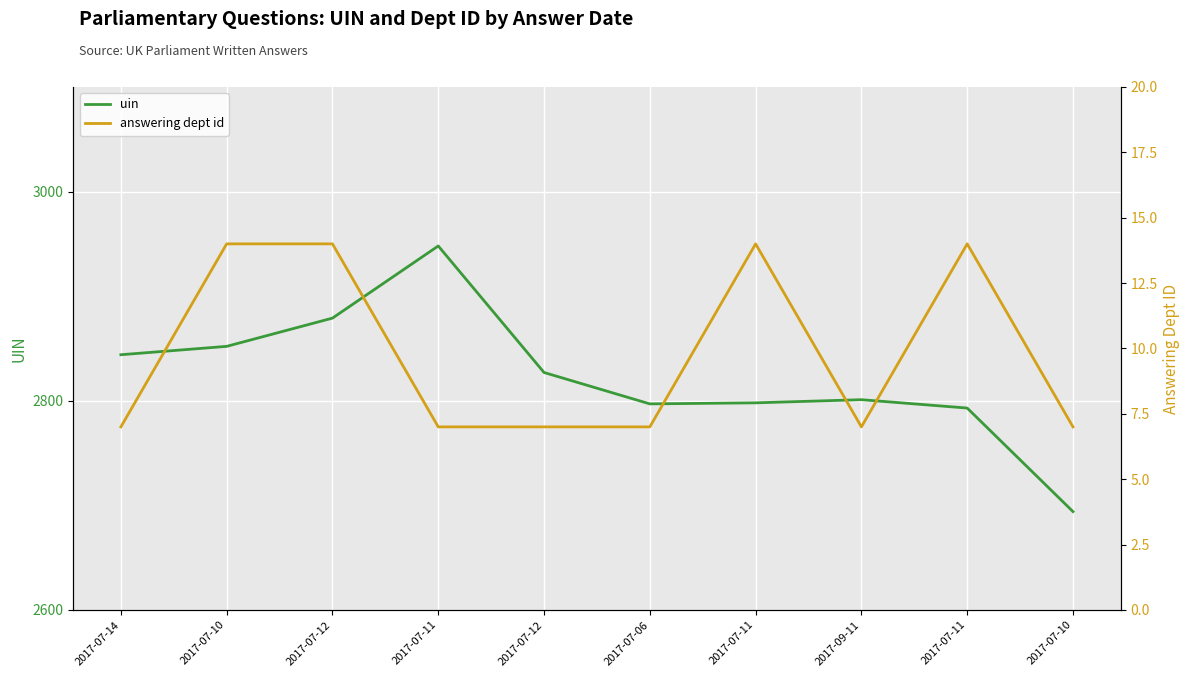

What is the value of the answering dept id point at the 3rd from the left?

14